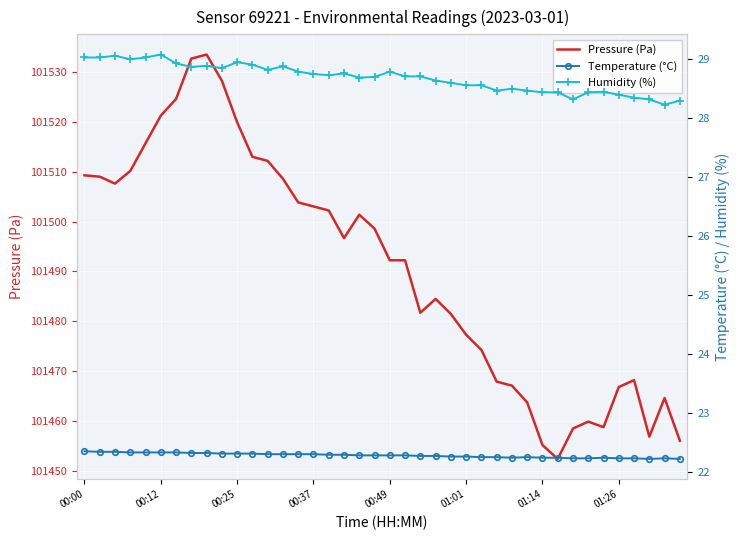

What is the spread (max minus min) of values at 00:00?

101486.9